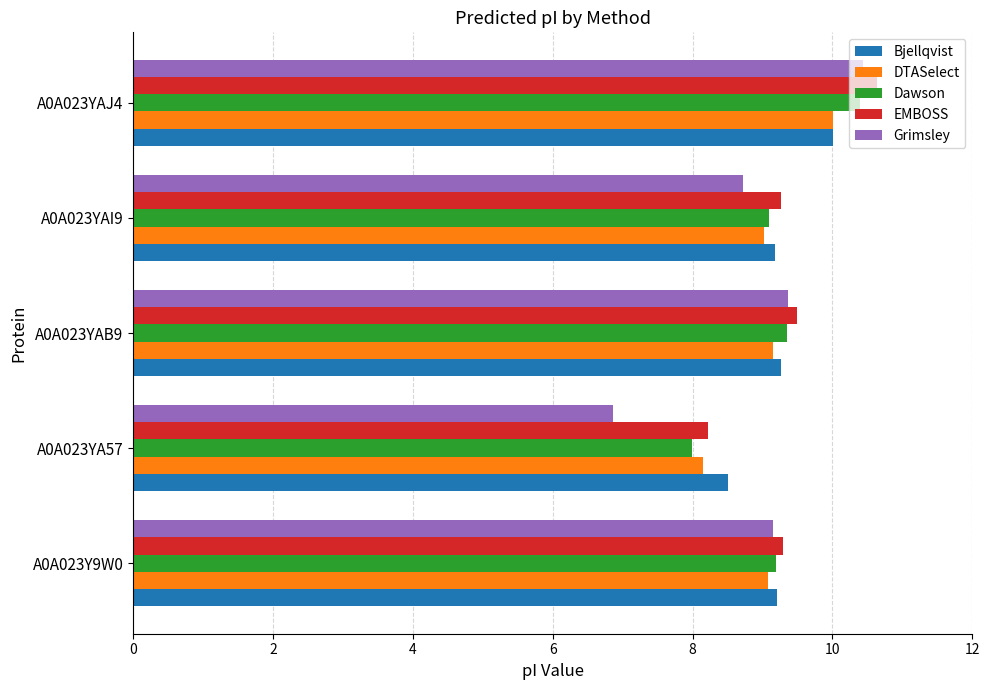

At how many categories does at least one series exceed 8?

5